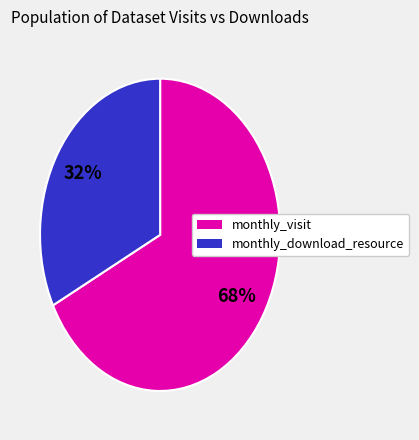

Count the number of slices in the pie.

2